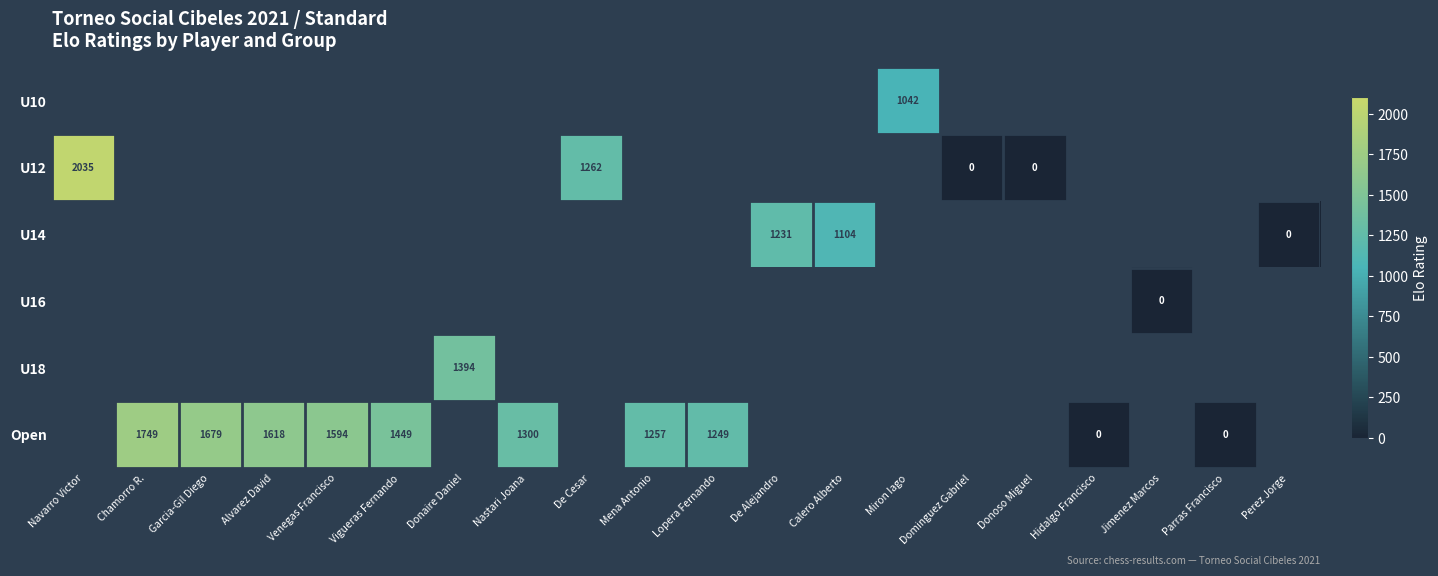

The U18 series shows 1834 at Donaire Daniel. True or false?

False